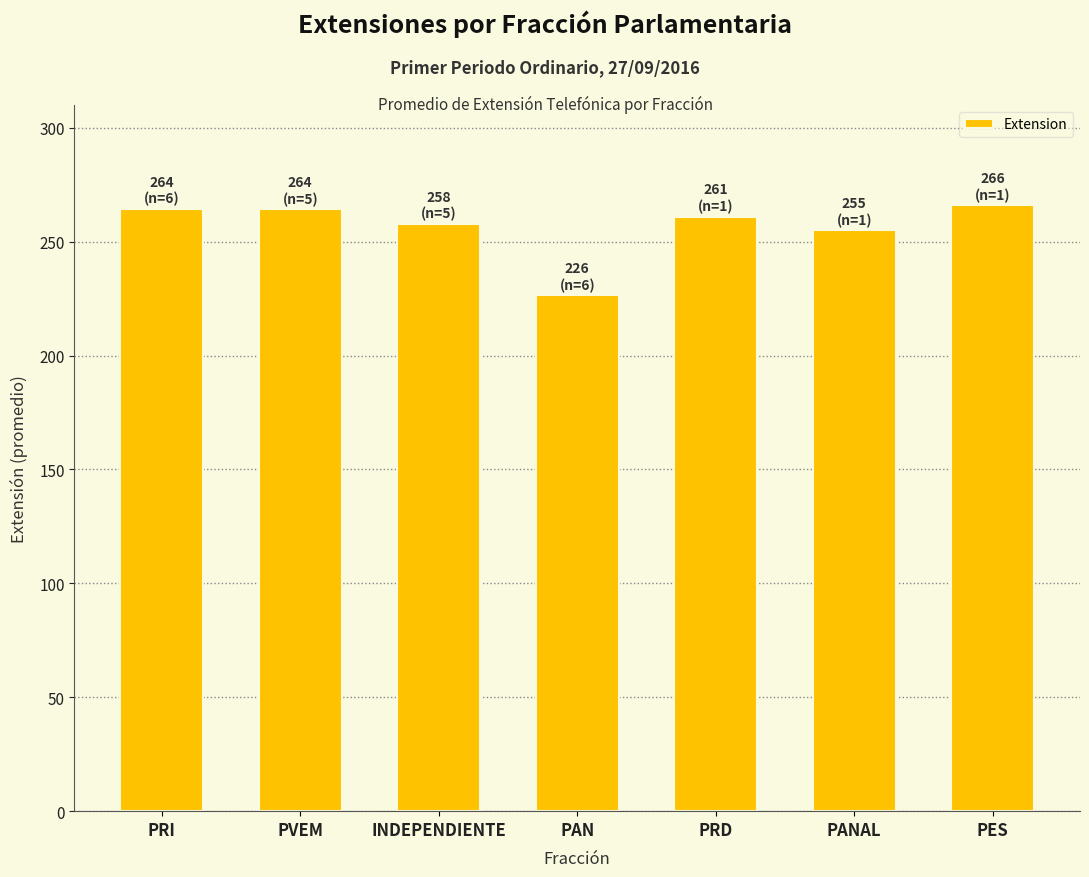

How many bars are there in total?

7